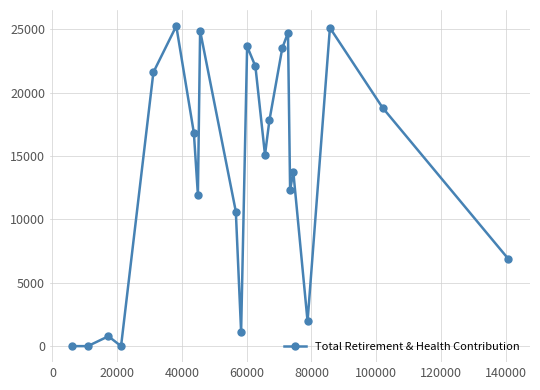

What is the maximum value shown in the chart?

25272